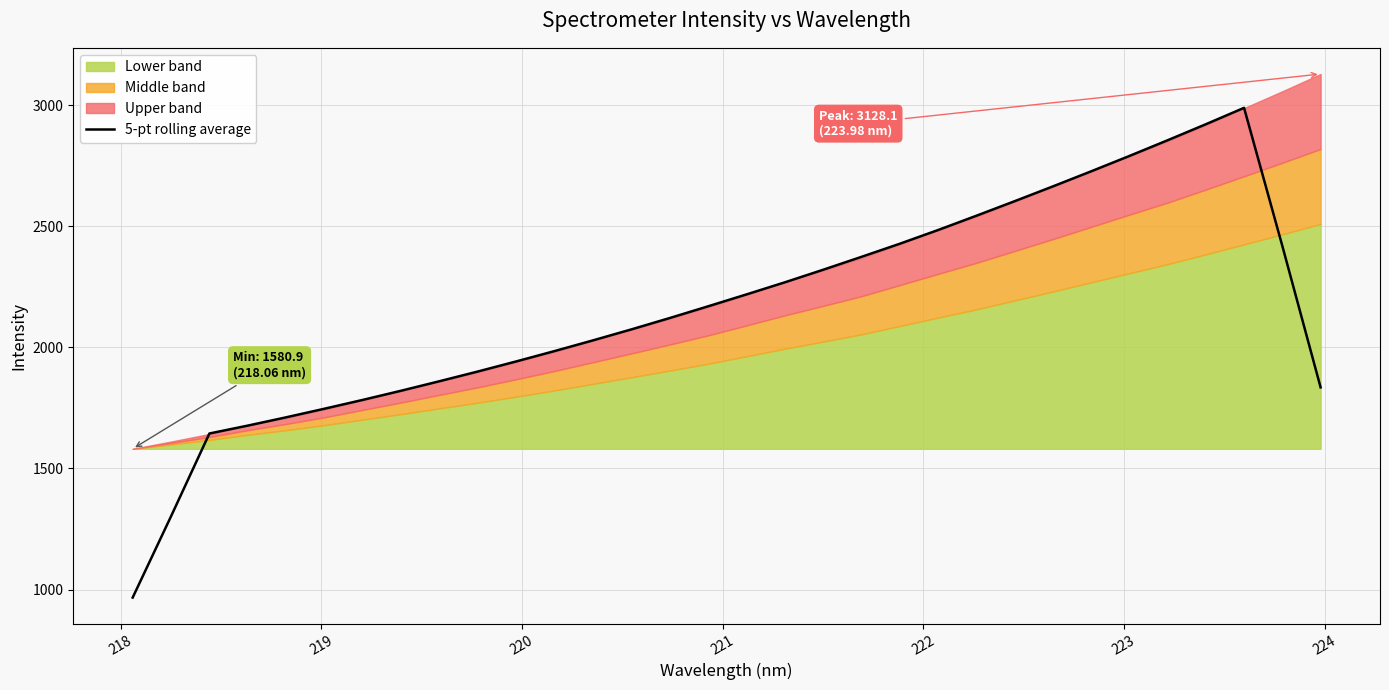

What is the minimum value for 5-pt rolling average?

966.8